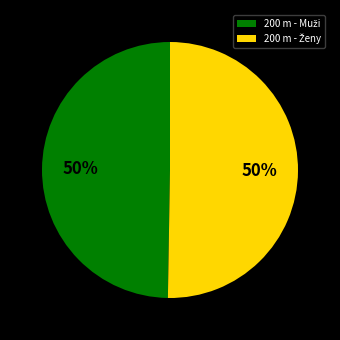

To the nearest percent, what is the average slice percentage?

50%